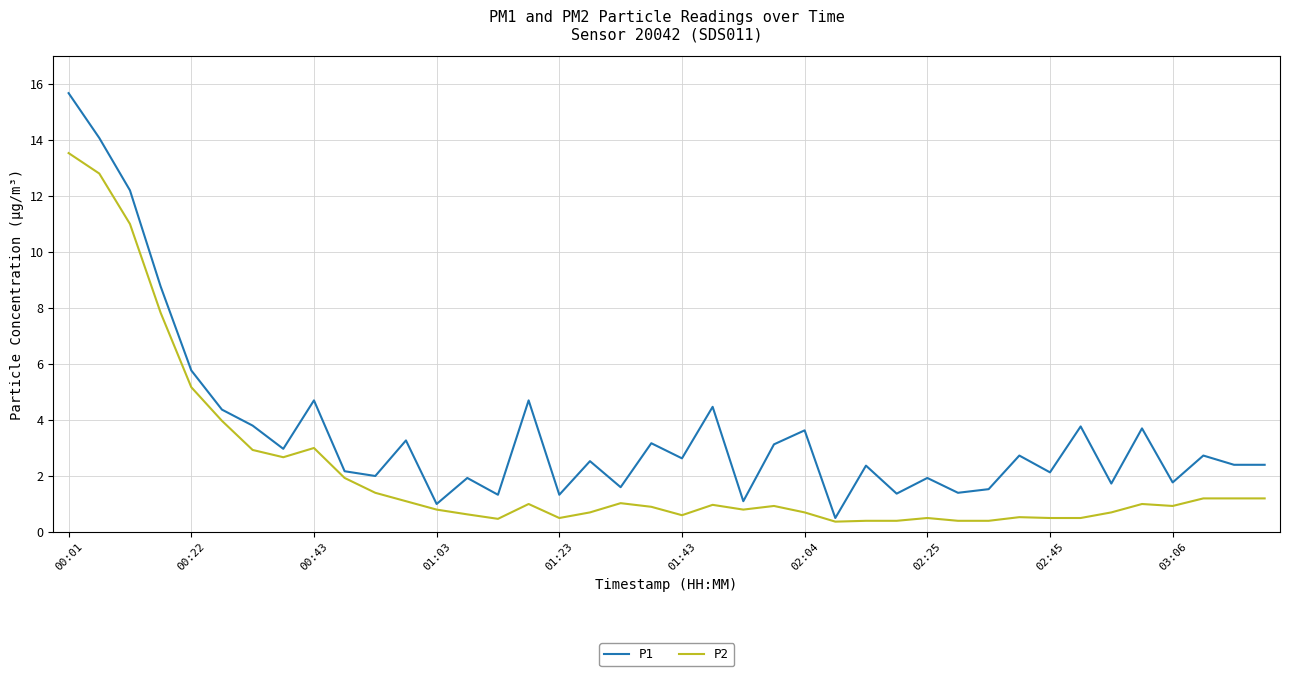

Rank the series by their maximum value, from lowest to highest.

P2, P1